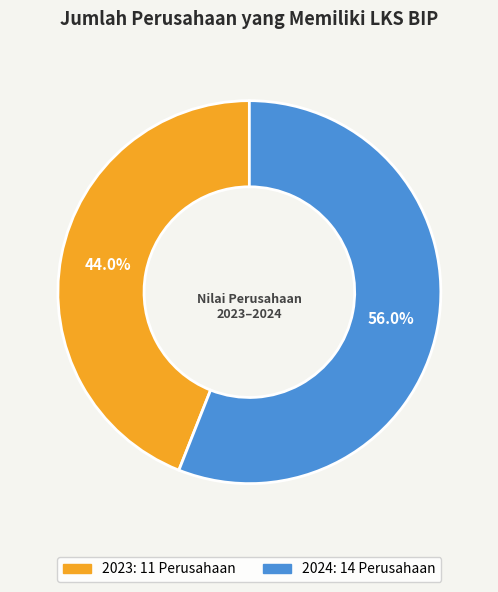

What percentage is the 2023 slice, to the nearest percent?

44%